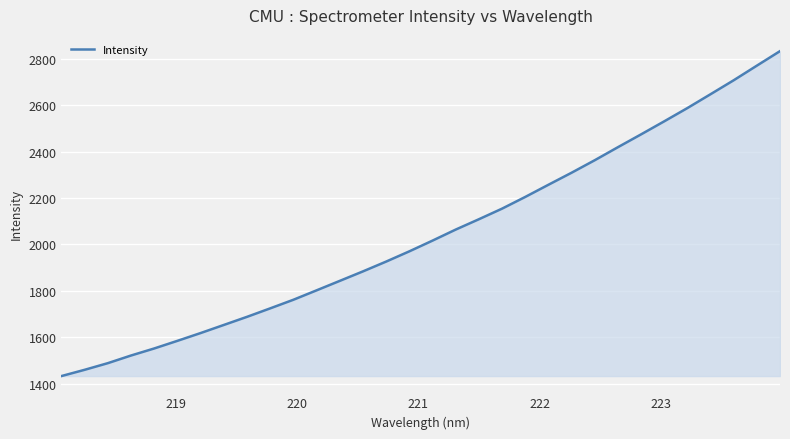

What is the difference between the maximum and minimum values?

1400.3